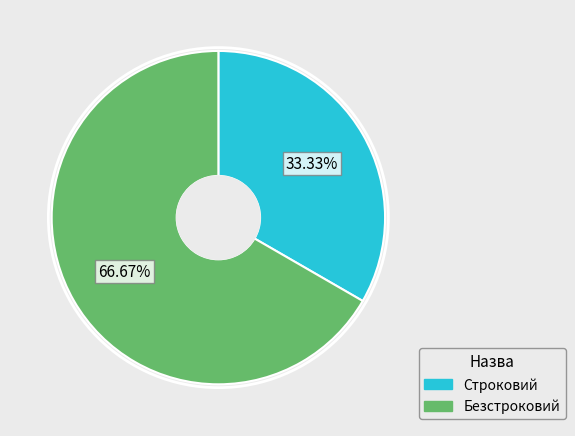

To the nearest percent, what is the difference between the Строковий and Безстроковий slice percentages?

33%